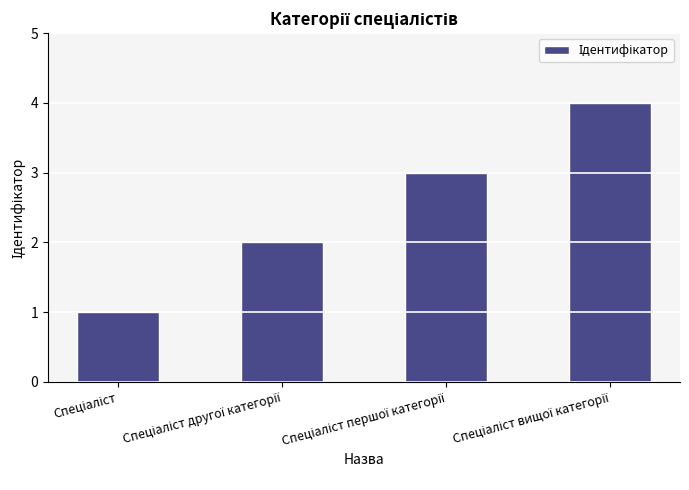

What is the sum of all values?

10